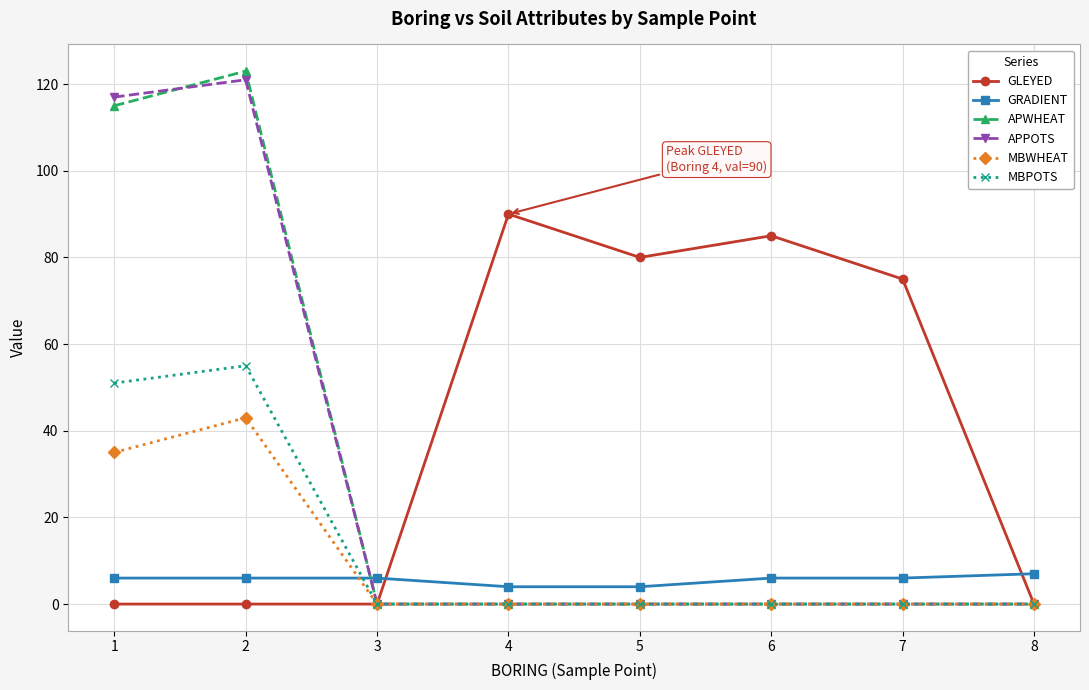

After their last crossing, which series has the higher values: MBWHEAT or GRADIENT?

GRADIENT